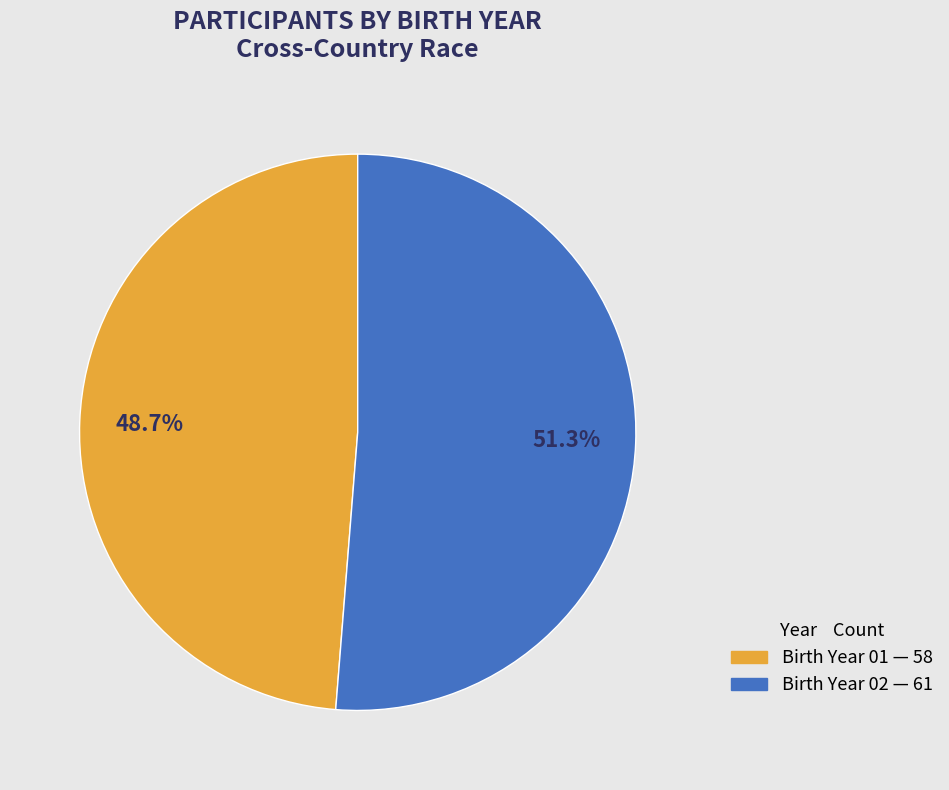

Is there any slice that represents more than half of the pie?

Yes